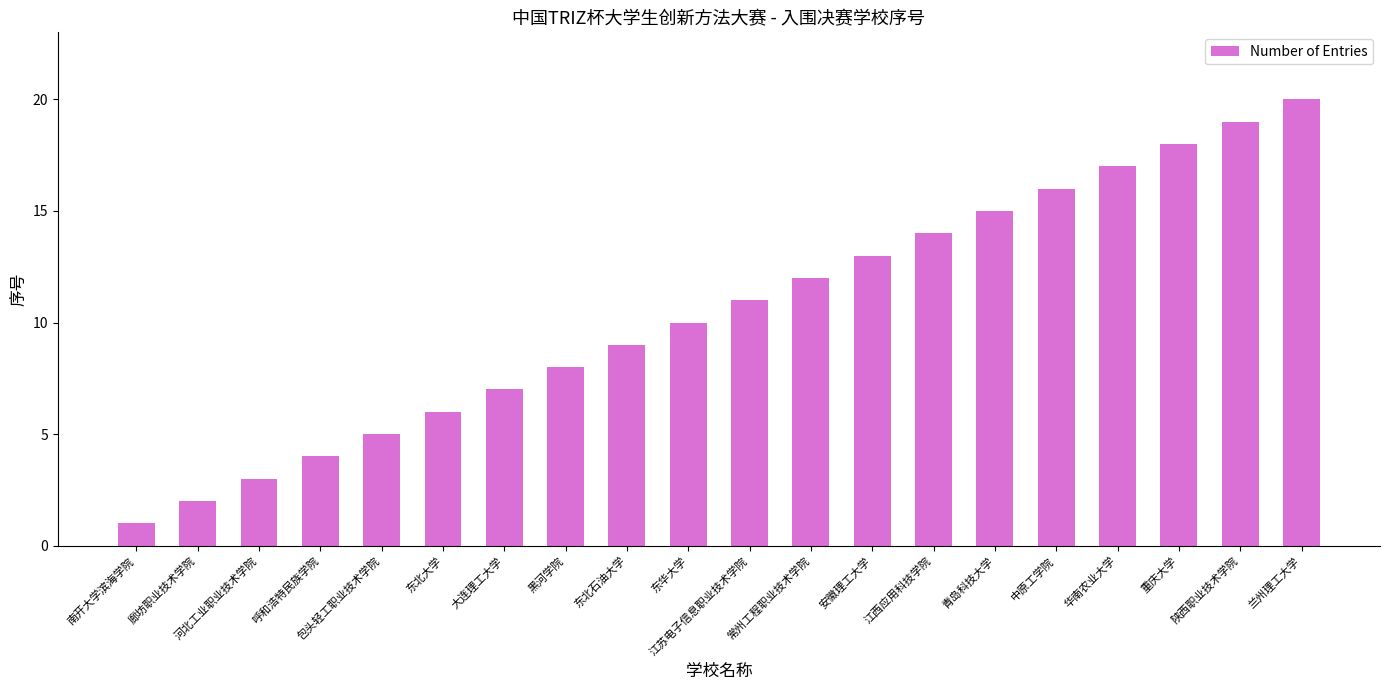

The chart shows a value of 14 at 东华大学. True or false?

False